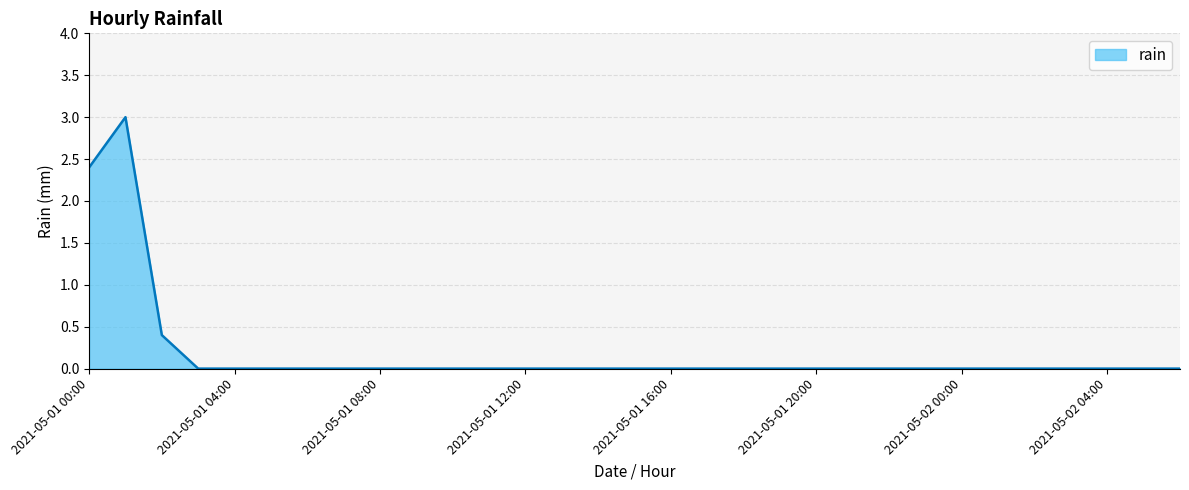

What is the maximum value shown in the chart?

3.0